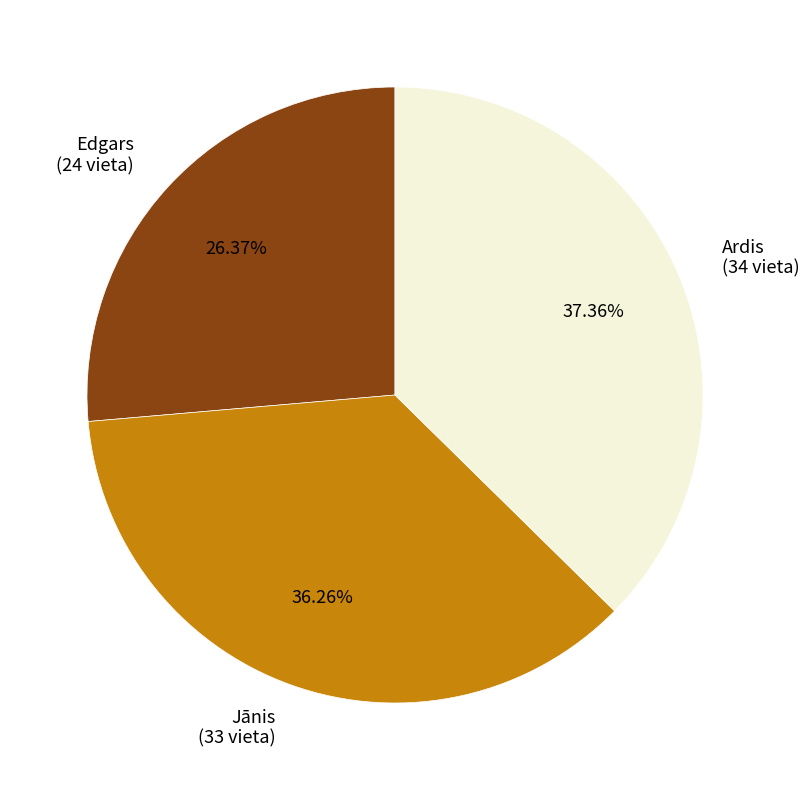

True or false: Jānis accounts for 24% of the total.

False